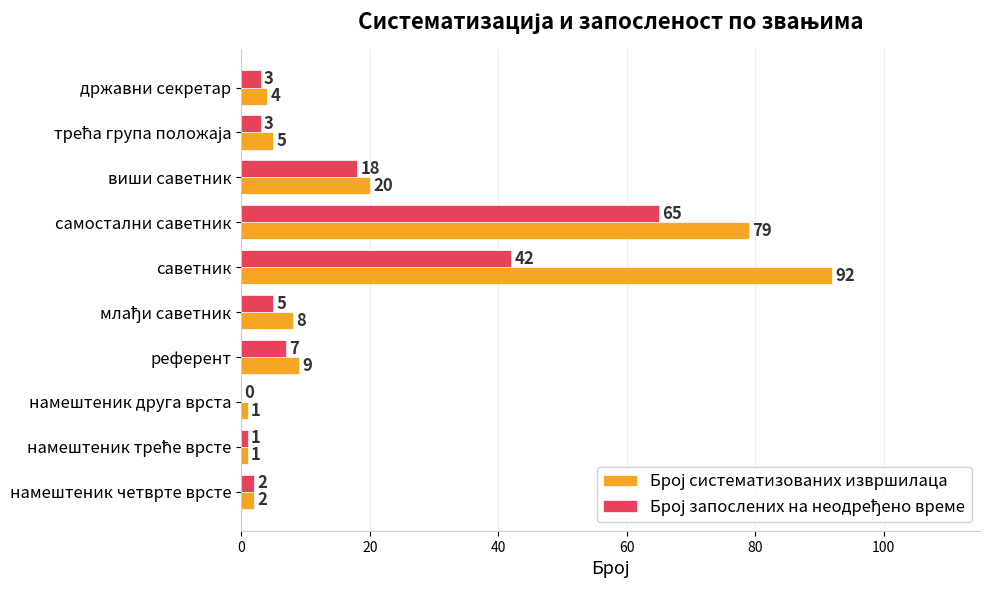

At which category is the sum across all series the highest?

самостални саветник